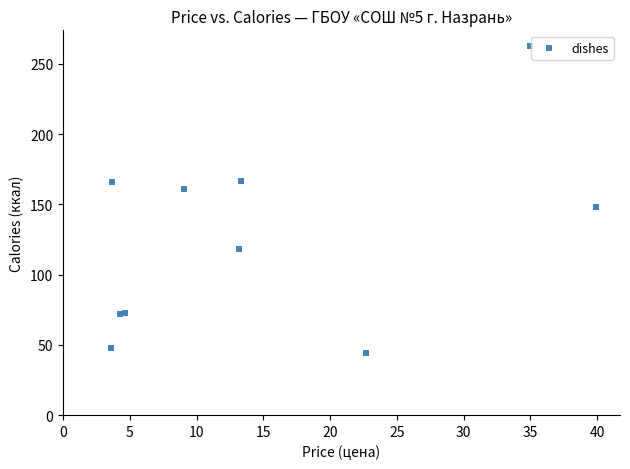

What Y value in the scatter plot is closest to 153?

148